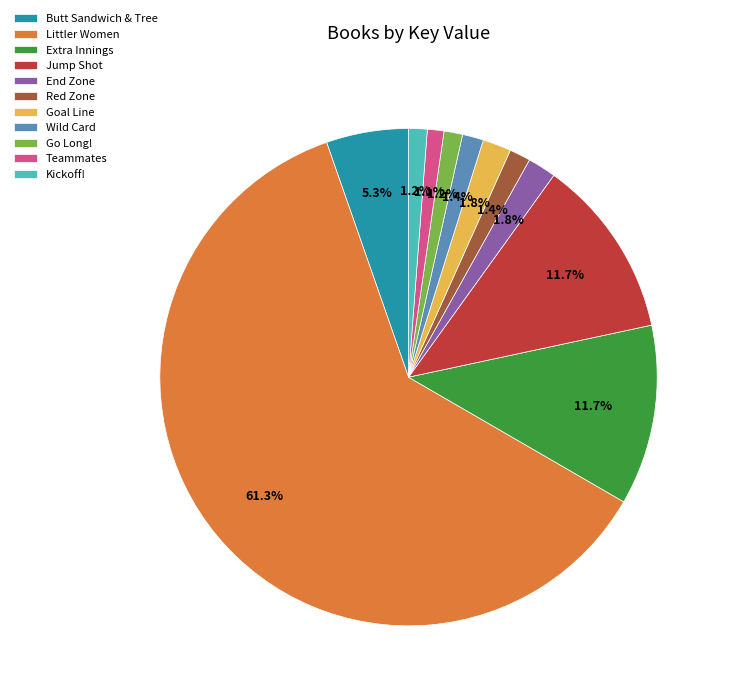

Which slice is the largest?

Littler Women